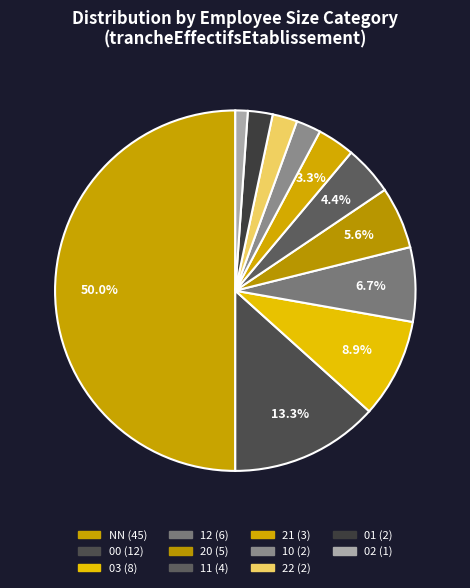

How much of the chart is everything except 00?

86.7%